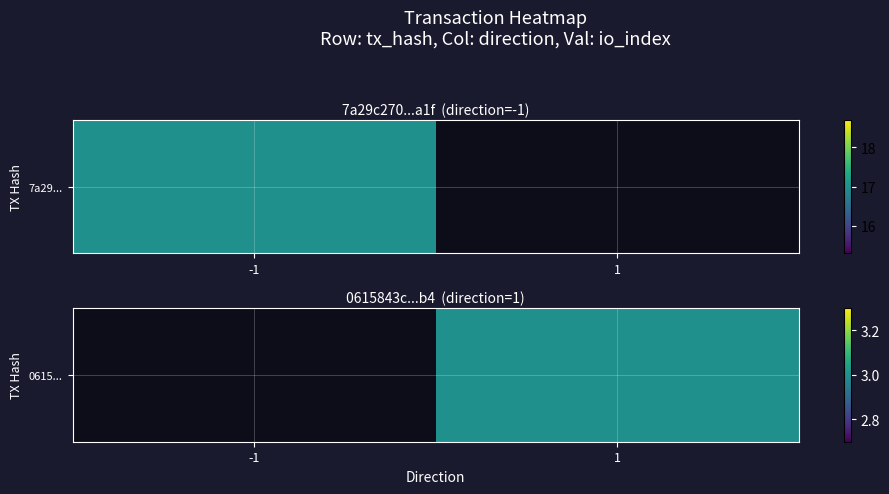

List the labels in order of value, largest first.

-1, 1